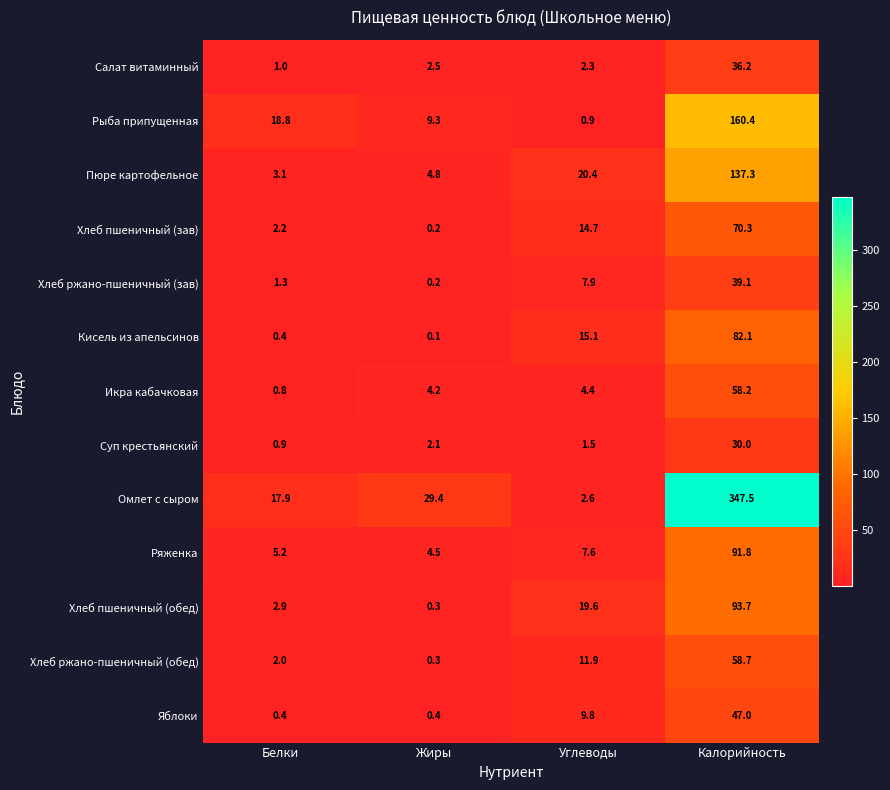

What is the average value of the Салат витаминный series?

10.5